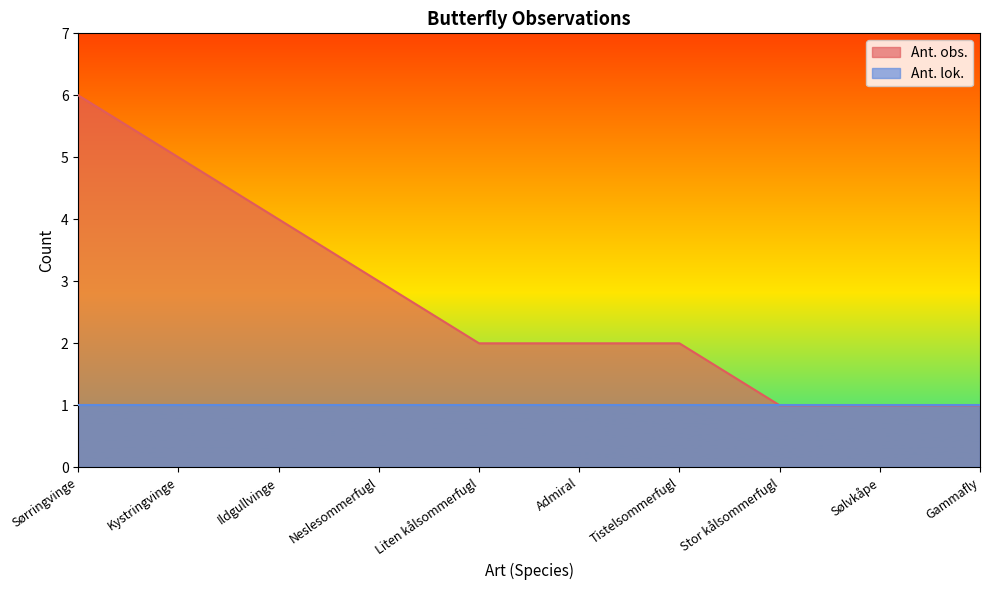

At which label does the data first exceed 2?

Sørringvinge